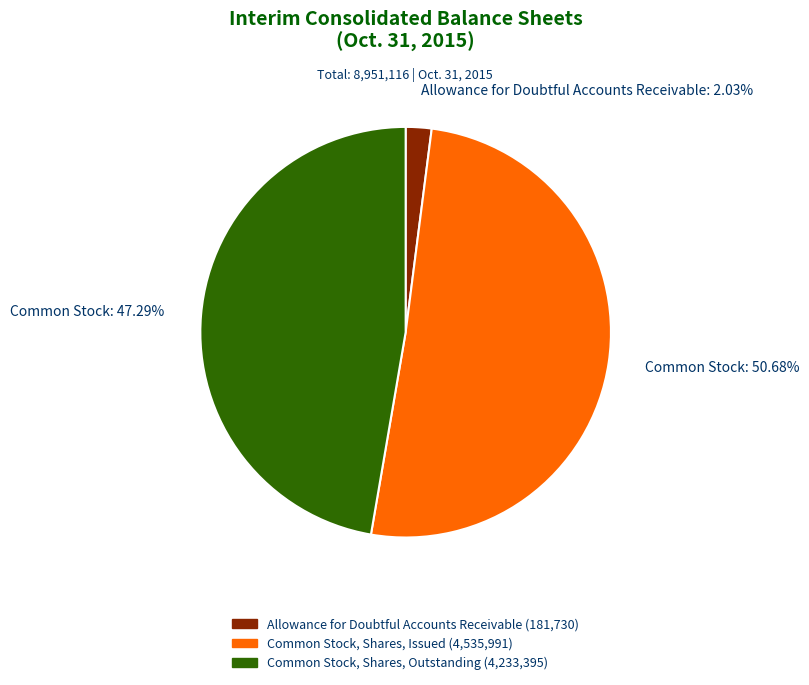

Is the sum of Common Stock: 47.29% and Allowance for Doubtful Accounts Receivable: 2.03% greater than half?

No